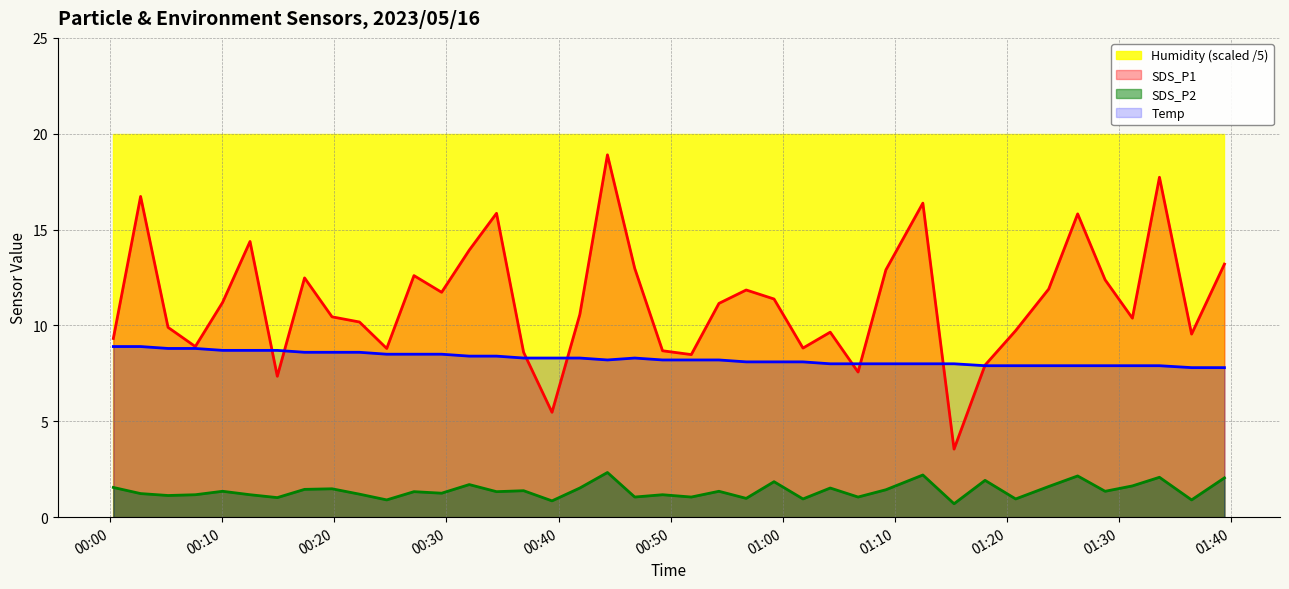

Where is the first local minimum for SDS_P1?

2023/05/16 00:07:35